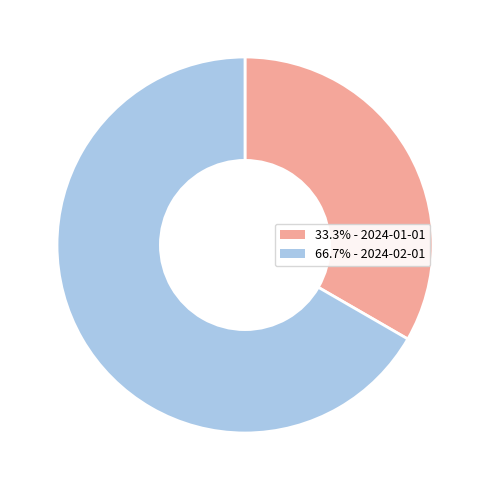

Is there any slice that represents more than half of the pie?

Yes